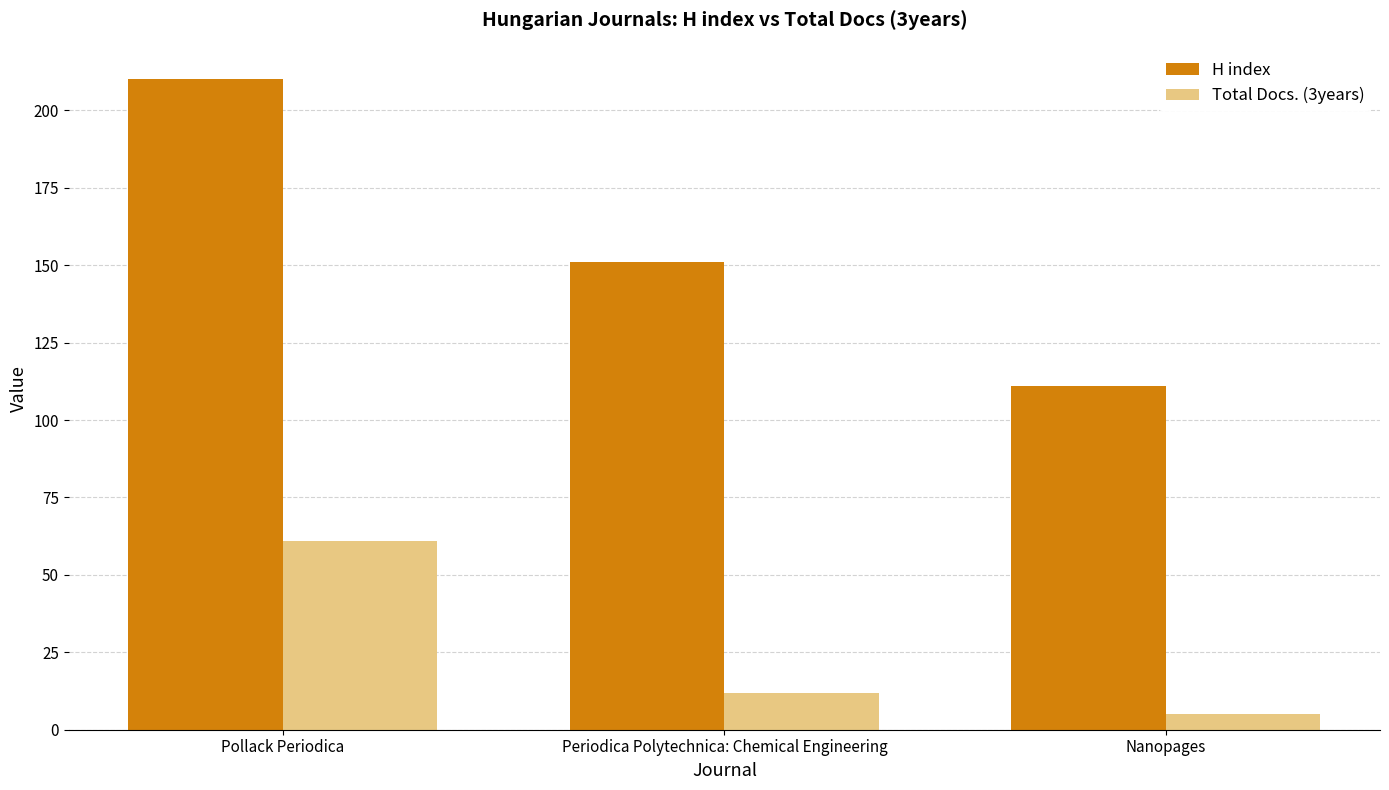

The value of Total Docs. (3years) at Nanopages is 5. True or false?

True